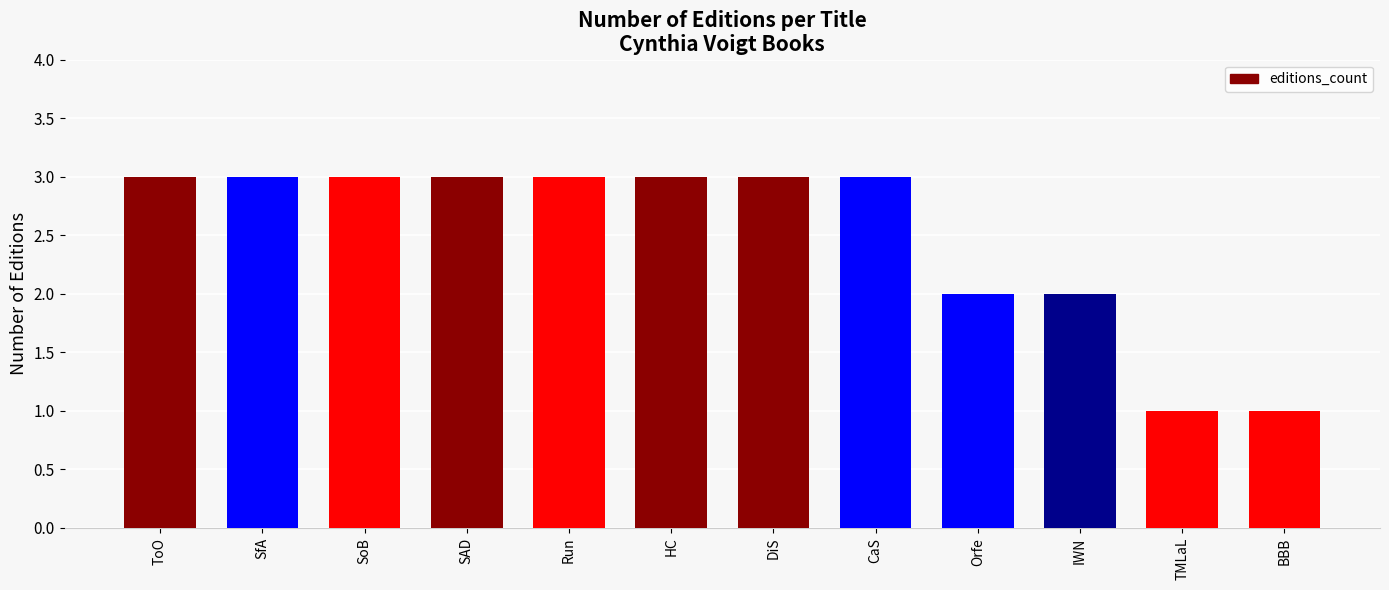

What is the maximum value shown in the chart?

3